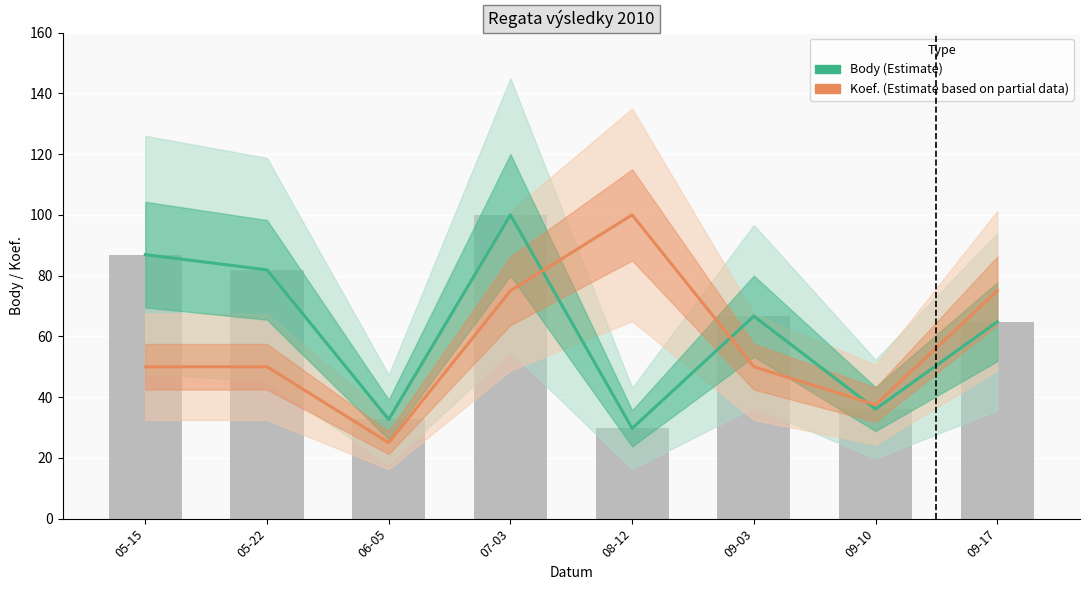

At how many categories does at least one series exceed 43?

6